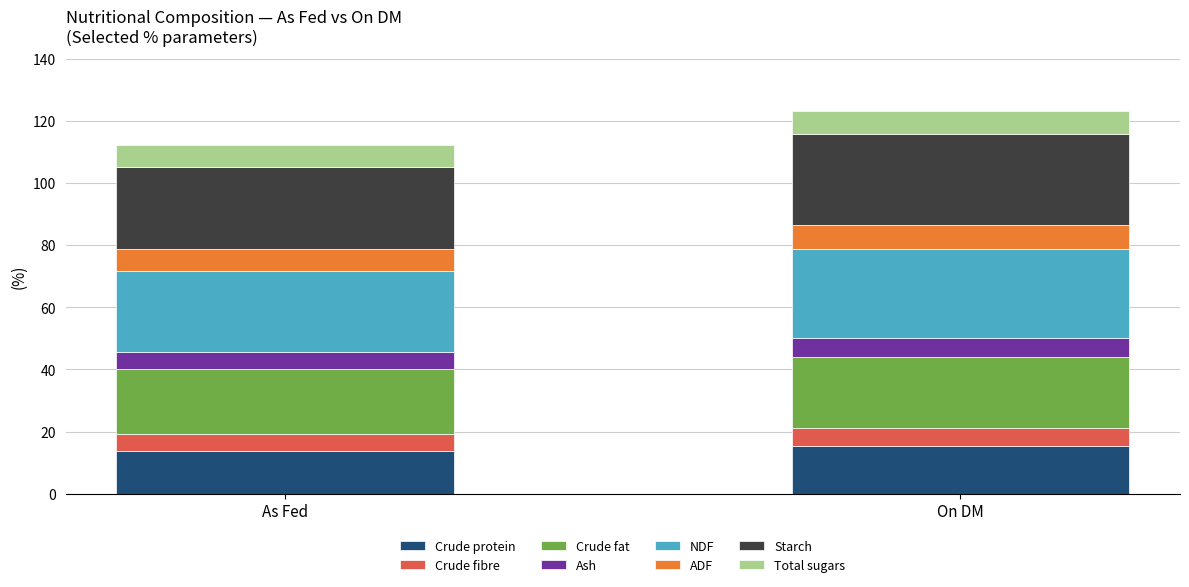

What is the value of the On DM bar at the 6th from the left?

7.7